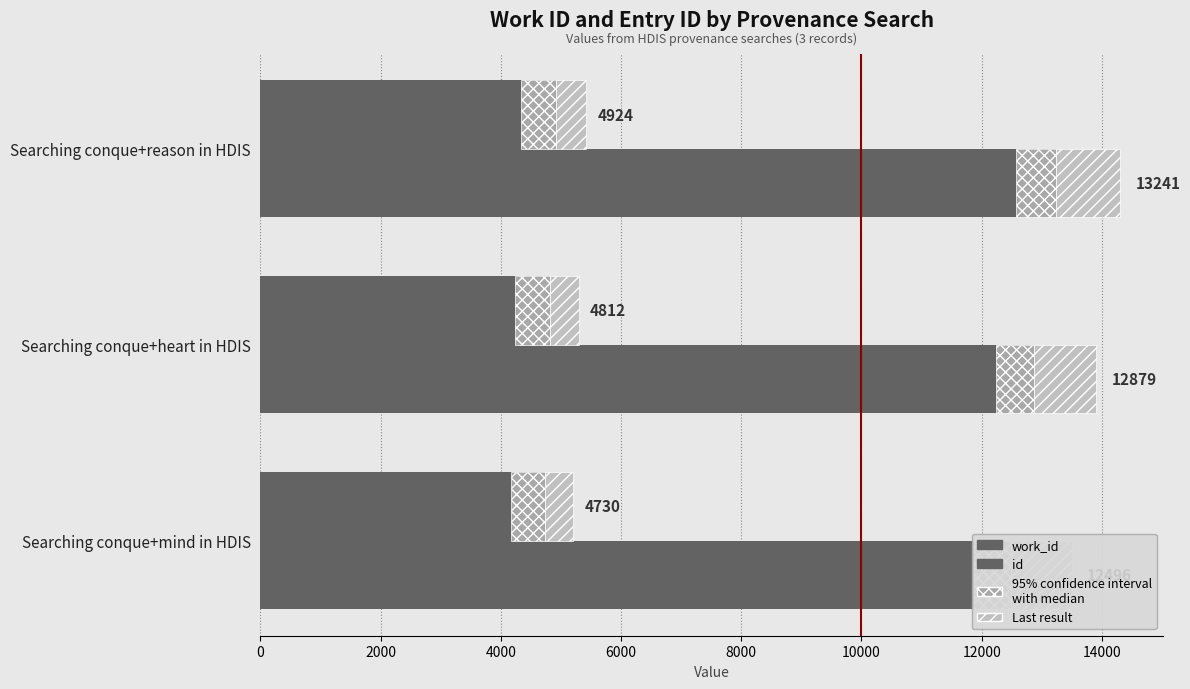

What is the value of the id bar at the 3rd from the left?

13241